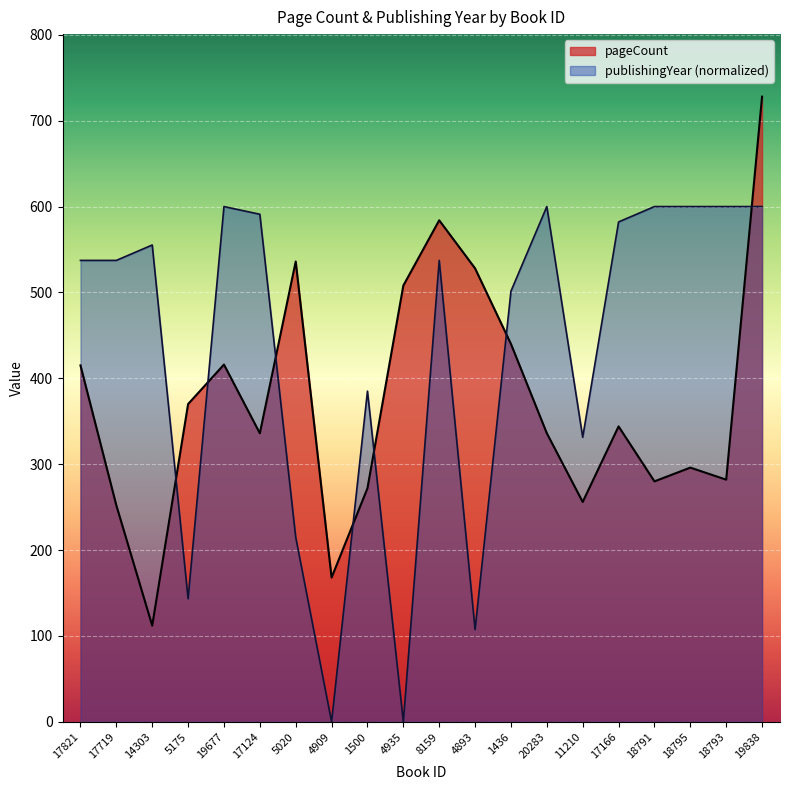

What value does the pageCount series have at 18793?

282.0